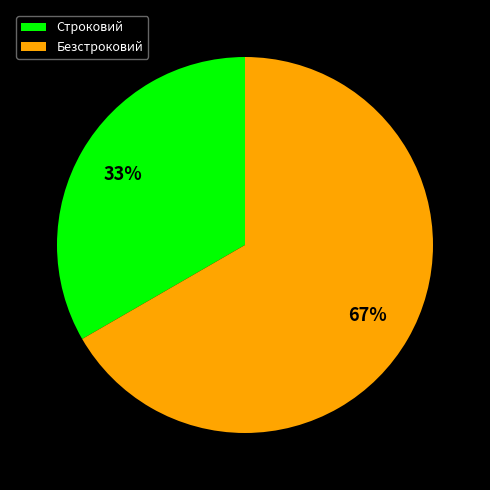

True or false: Безстроковий accounts for 67% of the total.

True